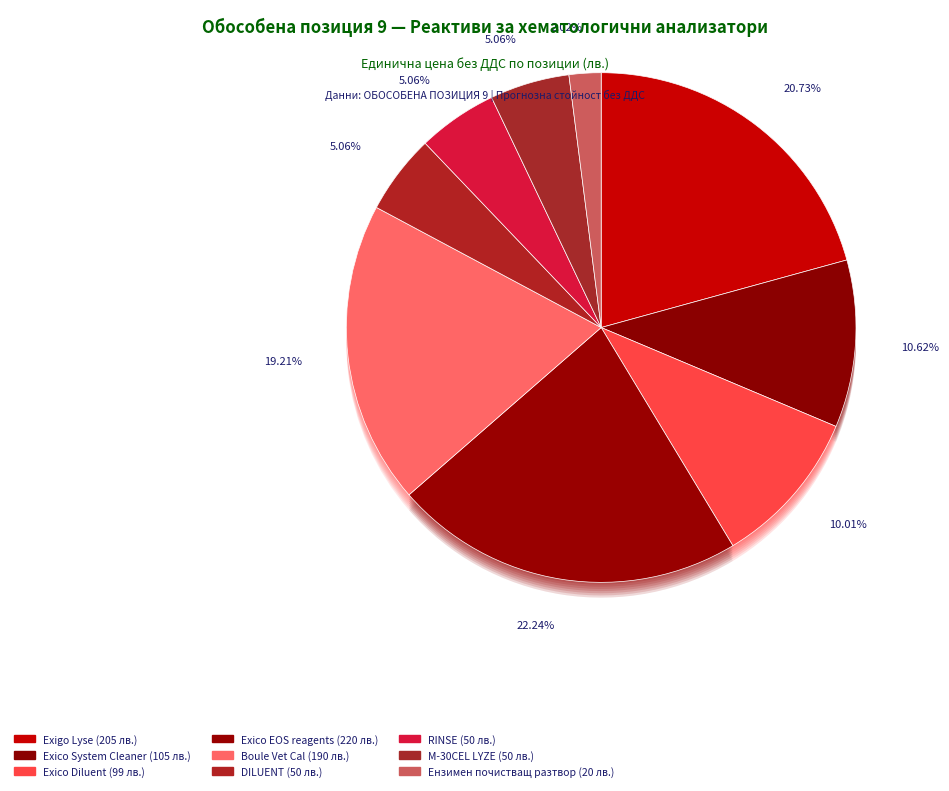

Is it true that DILUENT is 1% of the pie?

False